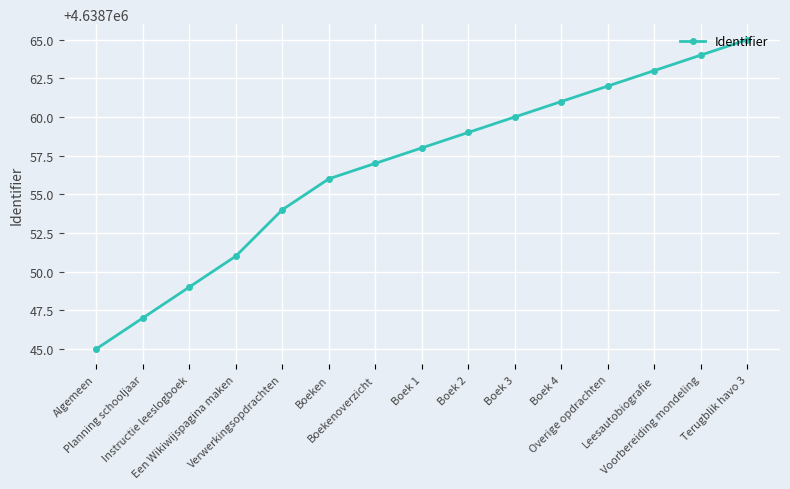

Is it true that the value at Boek 2 is 7432686?

False